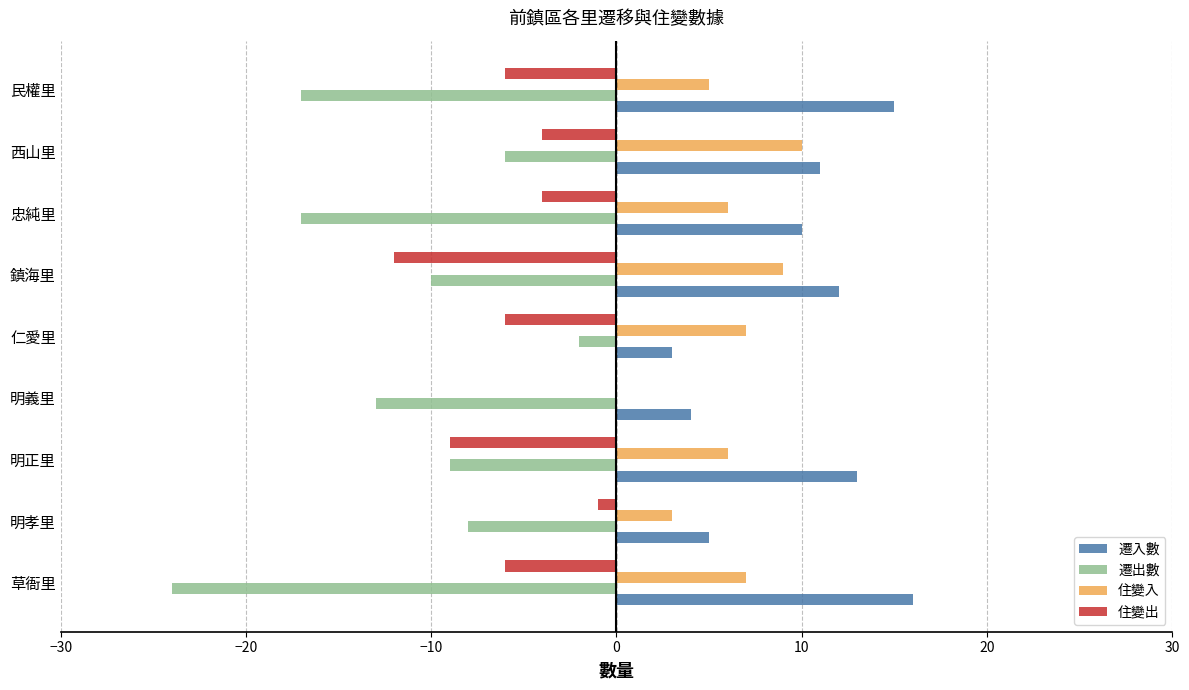

Which series has the largest total across all categories?

遷入數